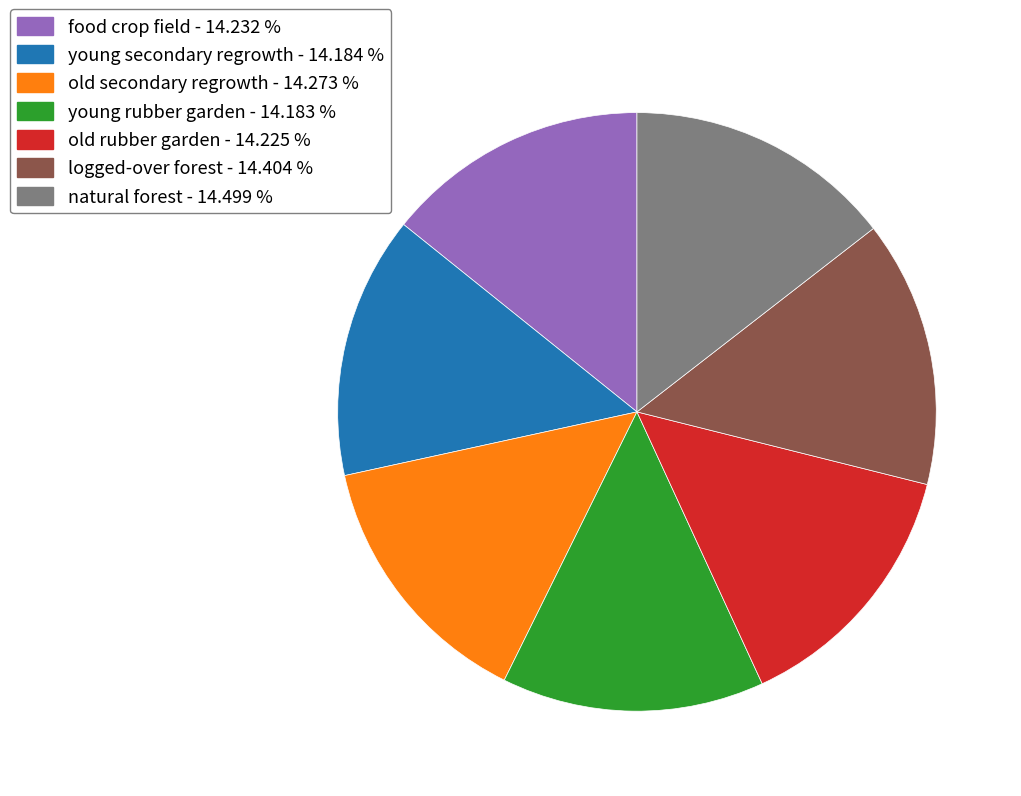

What is the ratio of the value at young secondary regrowth to the value at natural forest?

1.0